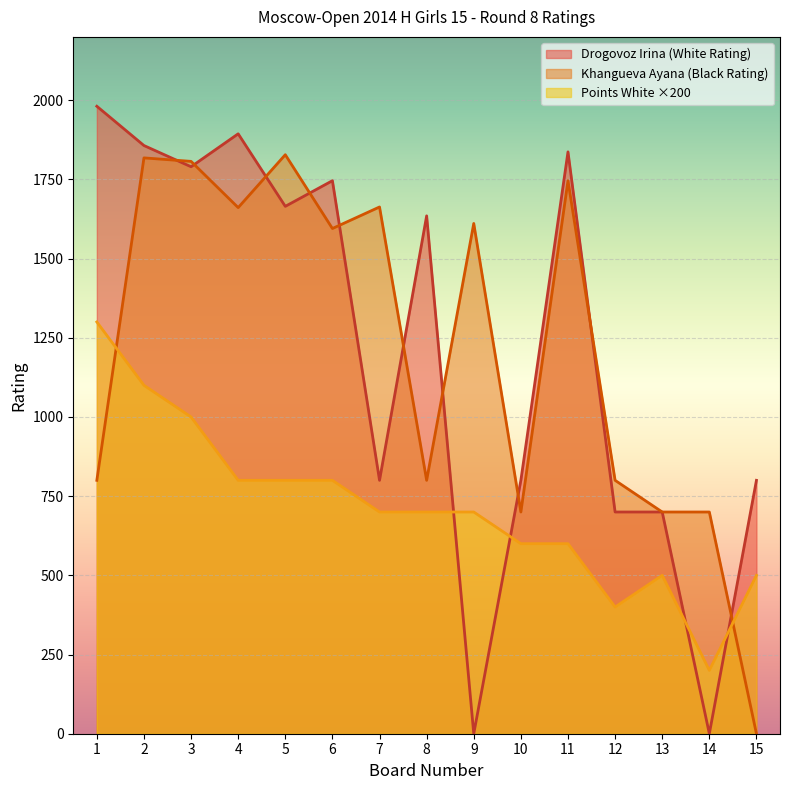

How many lines are shown in the chart?

3